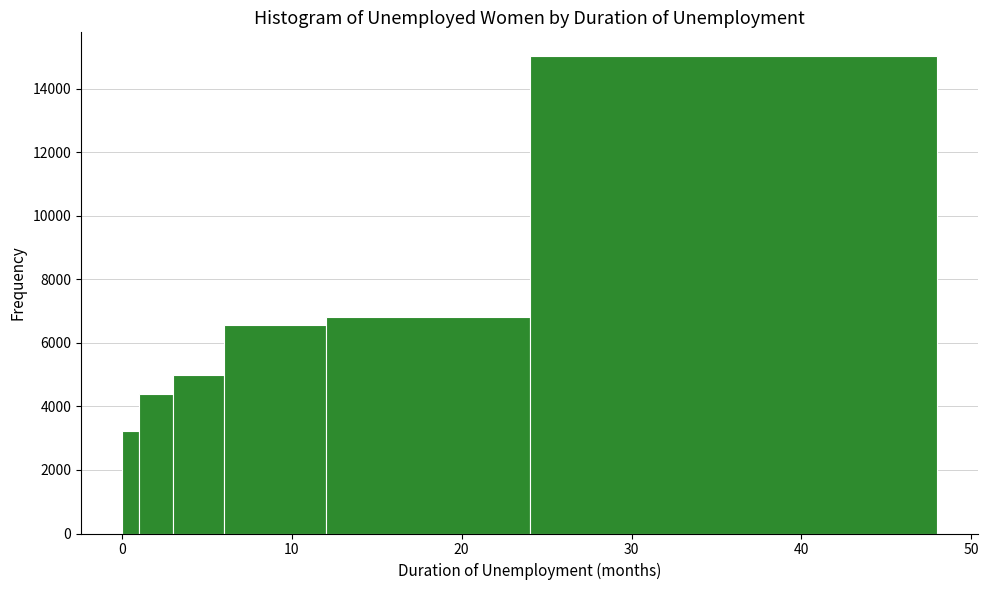

Read against the x-axis, roughly where is the centre of the tallest bar?

36